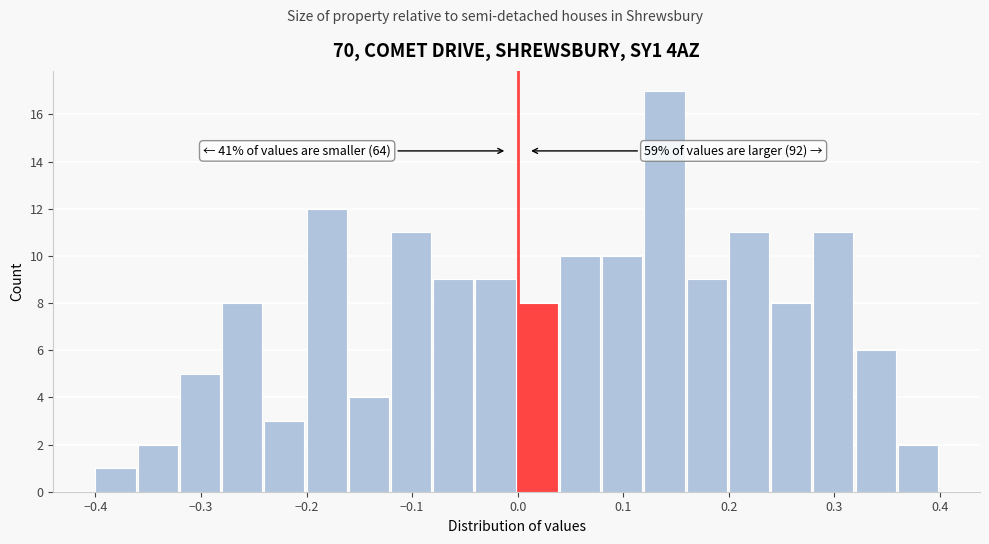

Over which range of the x-axis is the bar tallest?

0.12 to 0.16